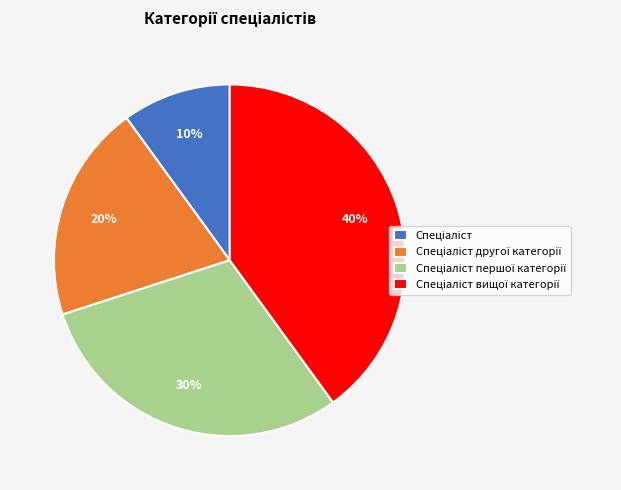

To the nearest percent, what is the average slice percentage?

25%